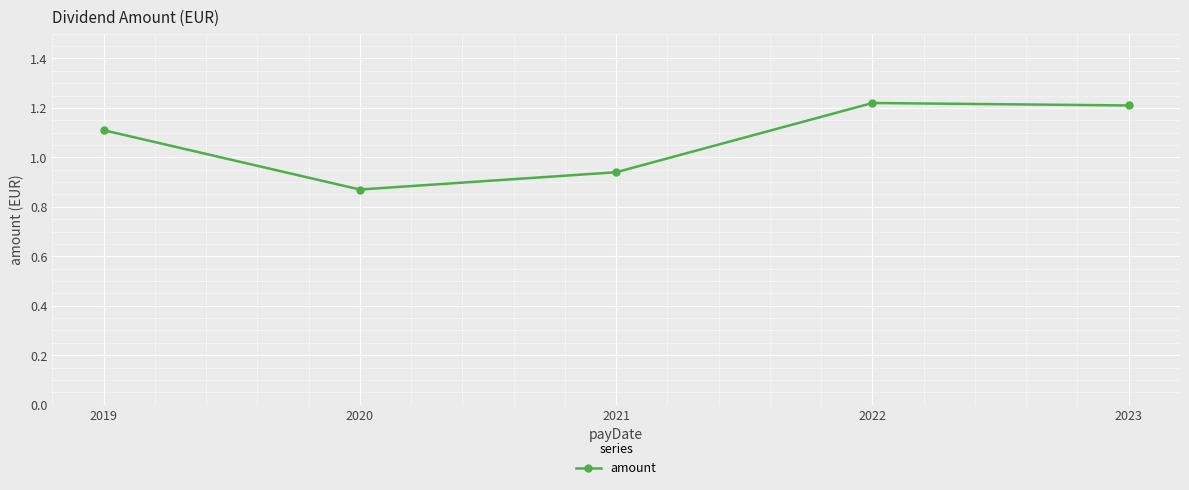

Which has a higher value, 2020 or 2021?

2021